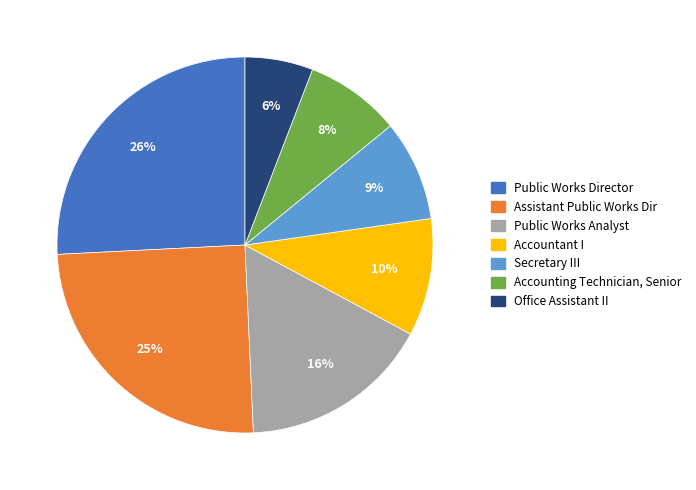

Between Office Assistant II and Accounting Technician, Senior, which is larger?

Accounting Technician, Senior